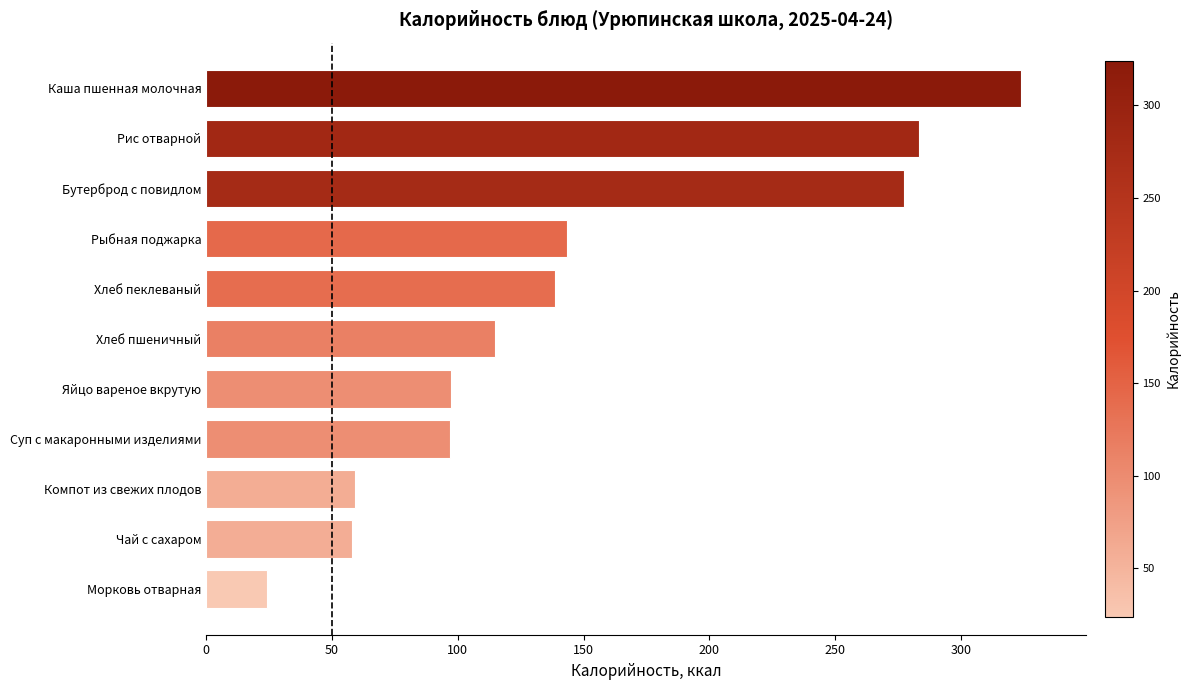

Which category has the highest value across all series?

Каша пшенная молочная